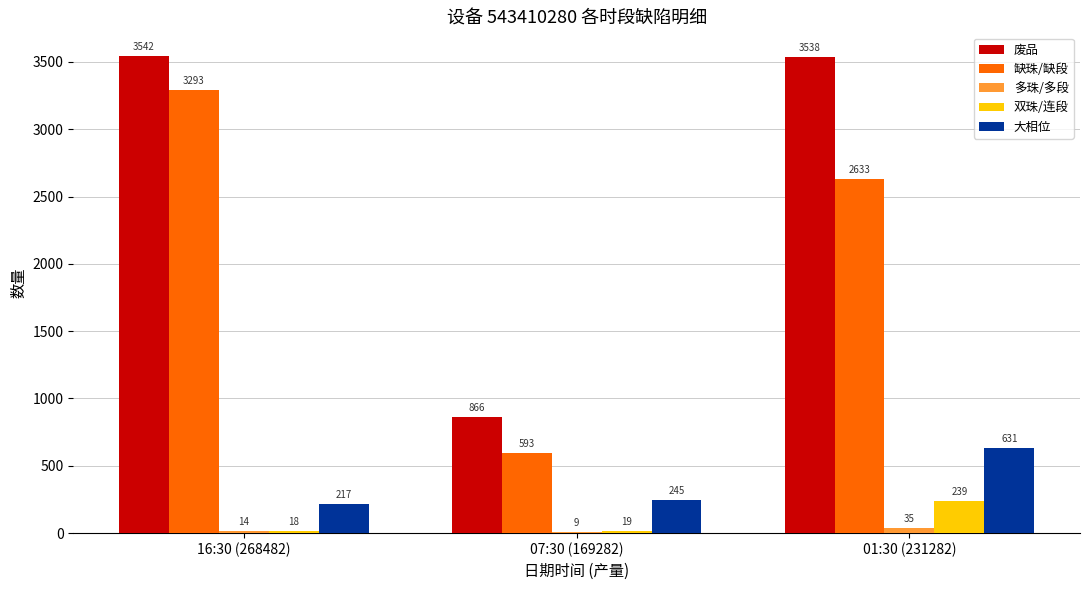

What is the approximate value of 双珠/连段 at 01:30 (231282)?

239